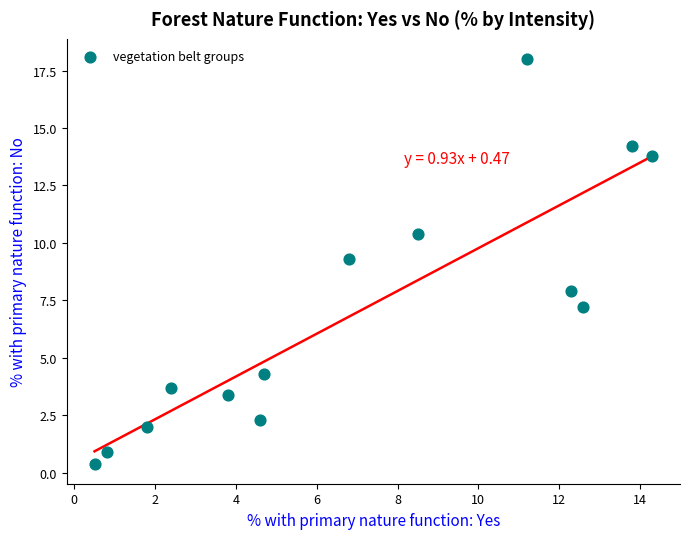

What Y value in the scatter plot is closest to 9?

9.3